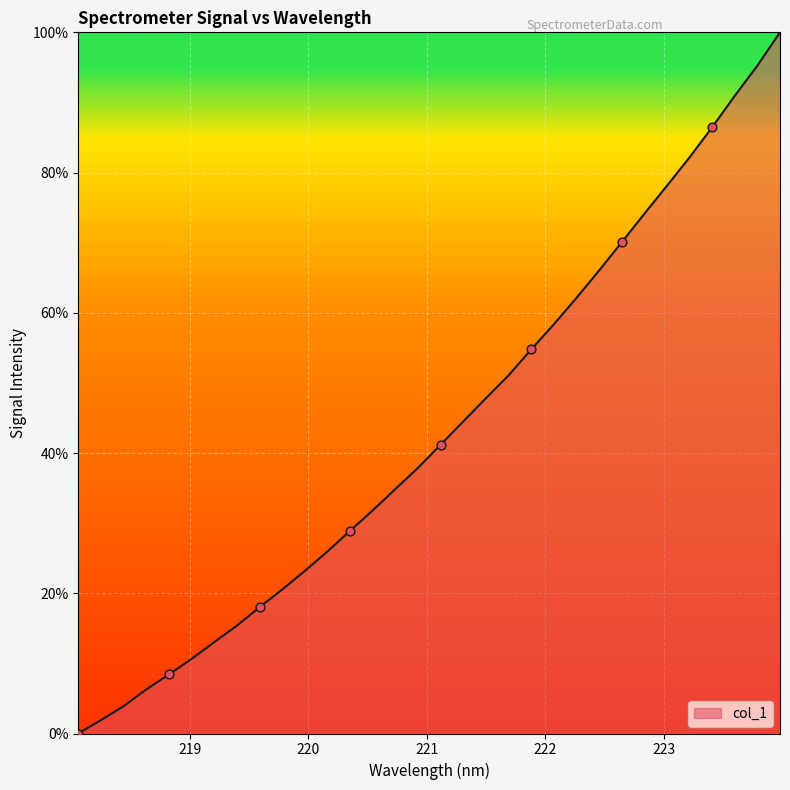

What is the maximum value shown in the chart?

100.0